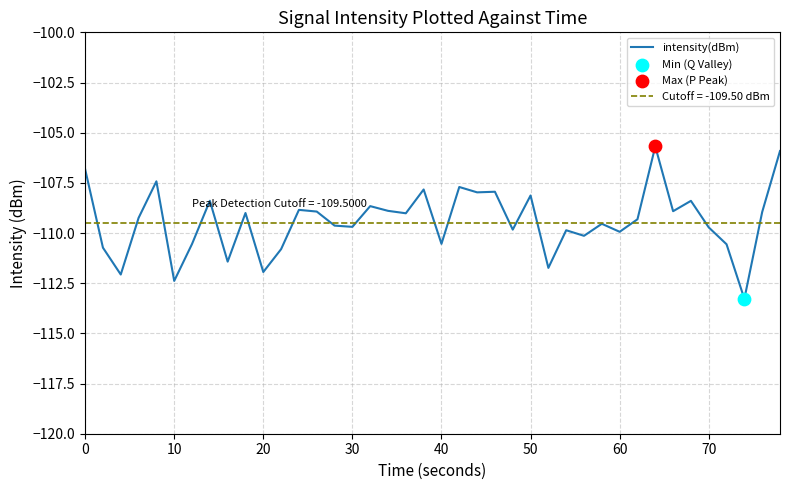

What is the maximum value for intensity(dBm)?

-105.7